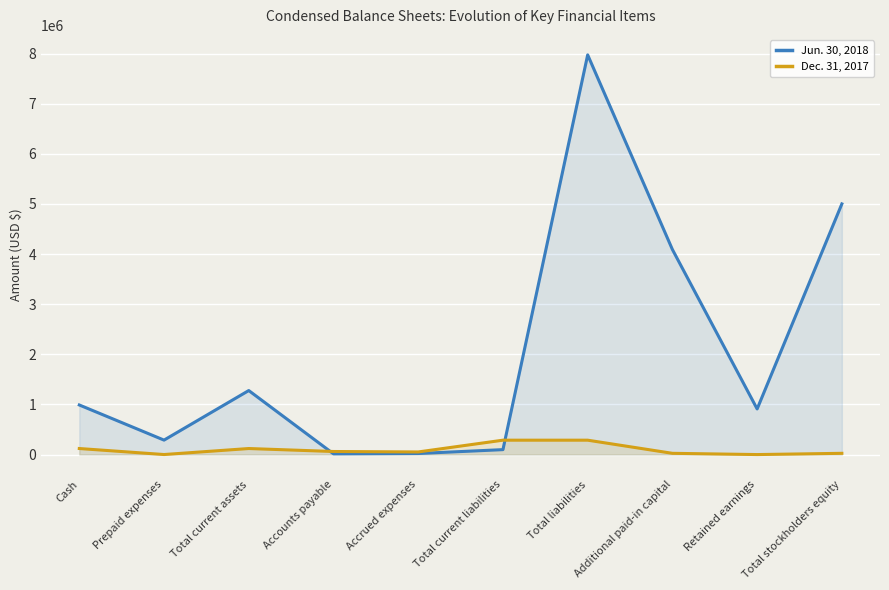

What is the average value of the Jun. 30, 2018 series?

2065734